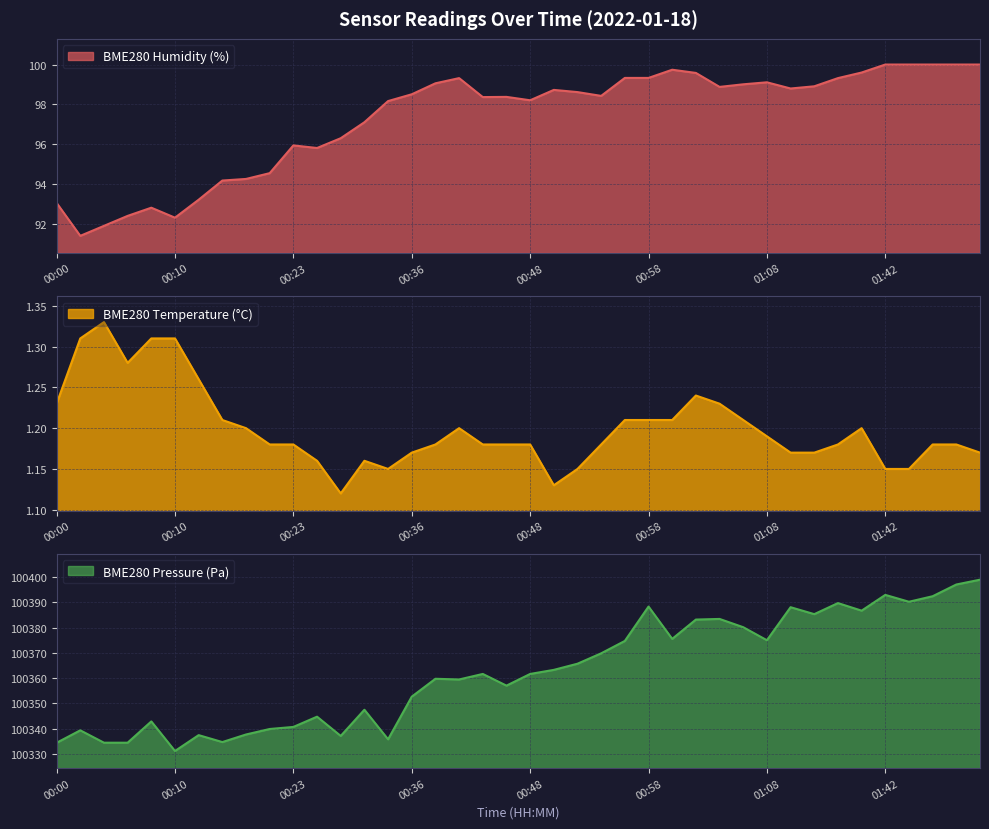

What are all the series names shown in the legend?

BME280_humidity, BME280_temperature, BME280_pressure